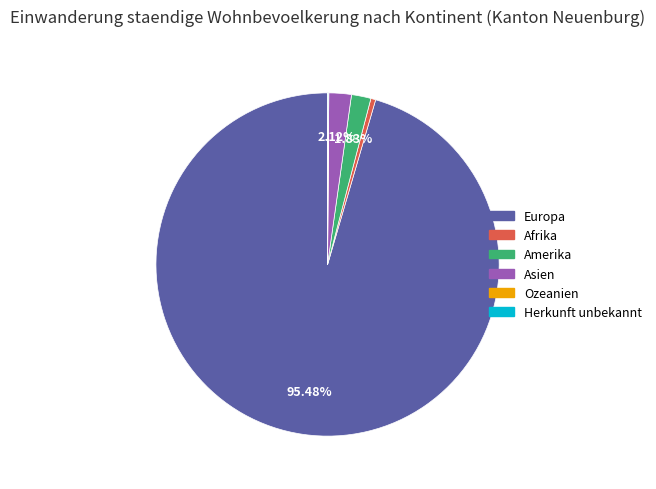

Which slice represents more than half of the pie?

Europa